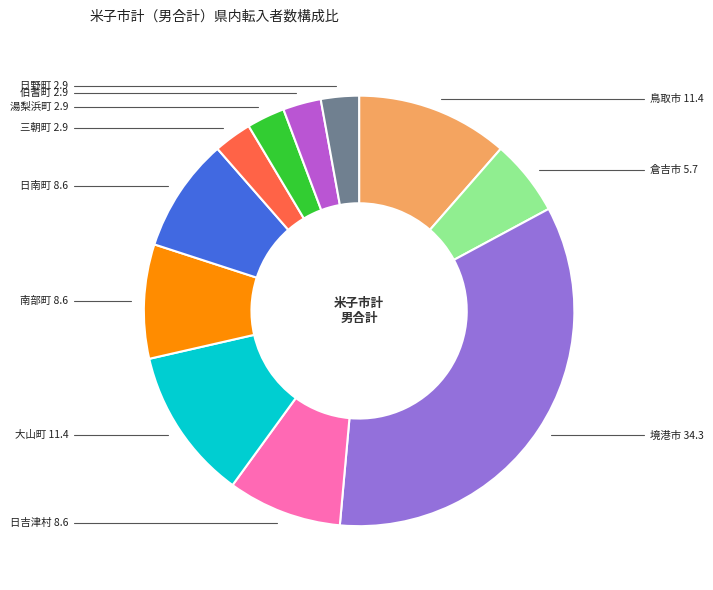

True or false: 倉吉市 accounts for 6% of the total.

True